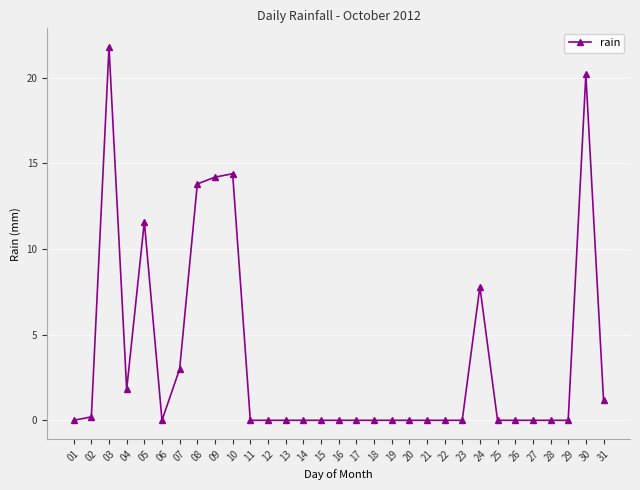

The value at 22 is 0.0. True or false?

True